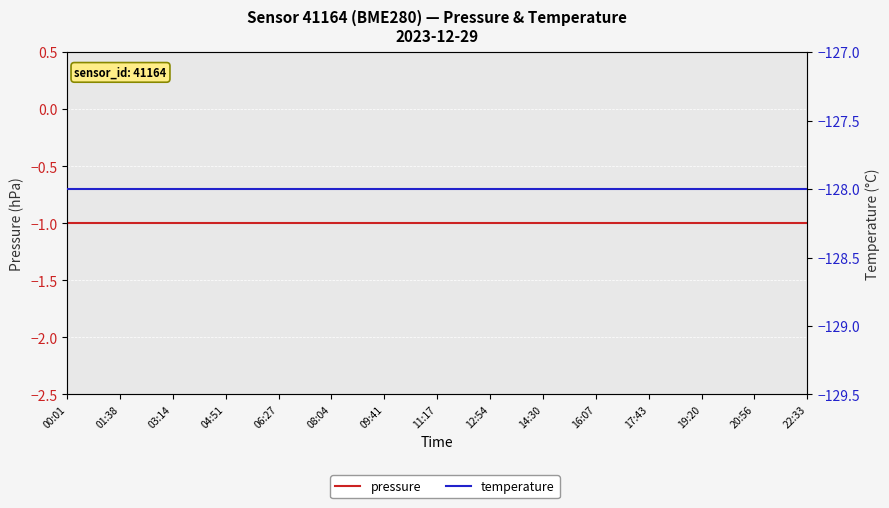

True or false: temperature and pressure cross at least once.

False